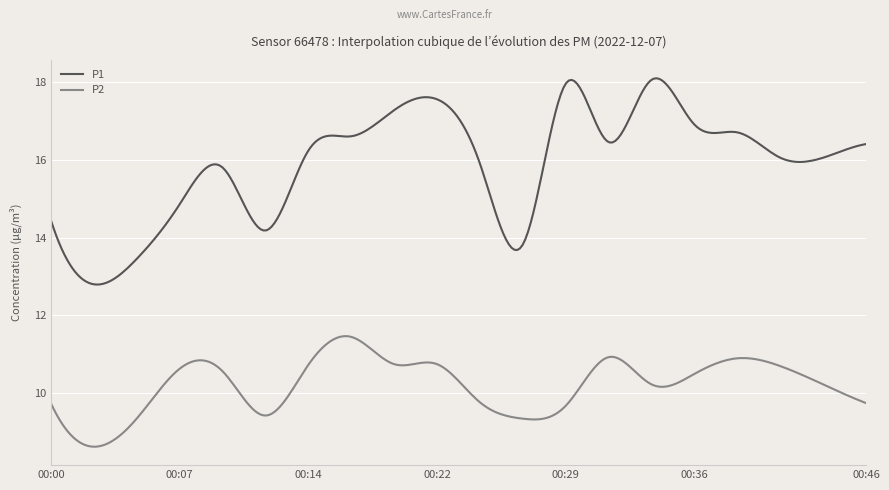

Does the chart display data point markers on the line(s)?

No